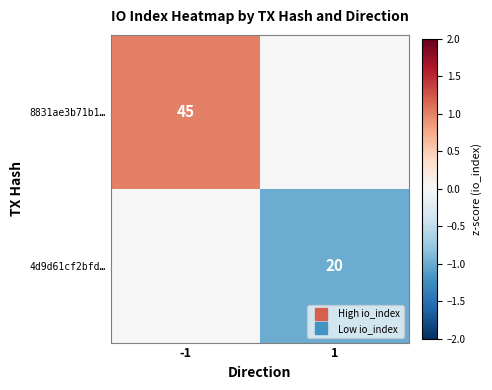

Which label corresponds to the largest value in the chart?

-1